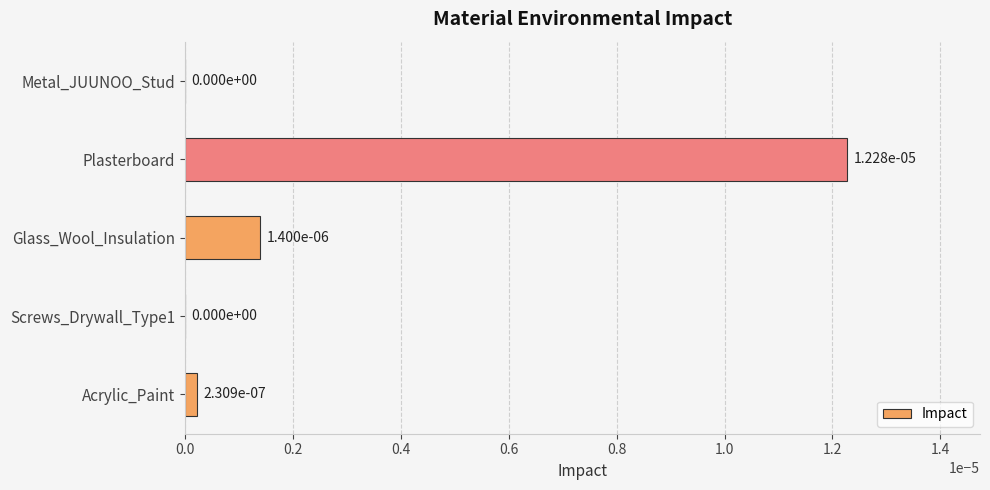

The chart shows a value of 0.0 at Plasterboard. True or false?

True